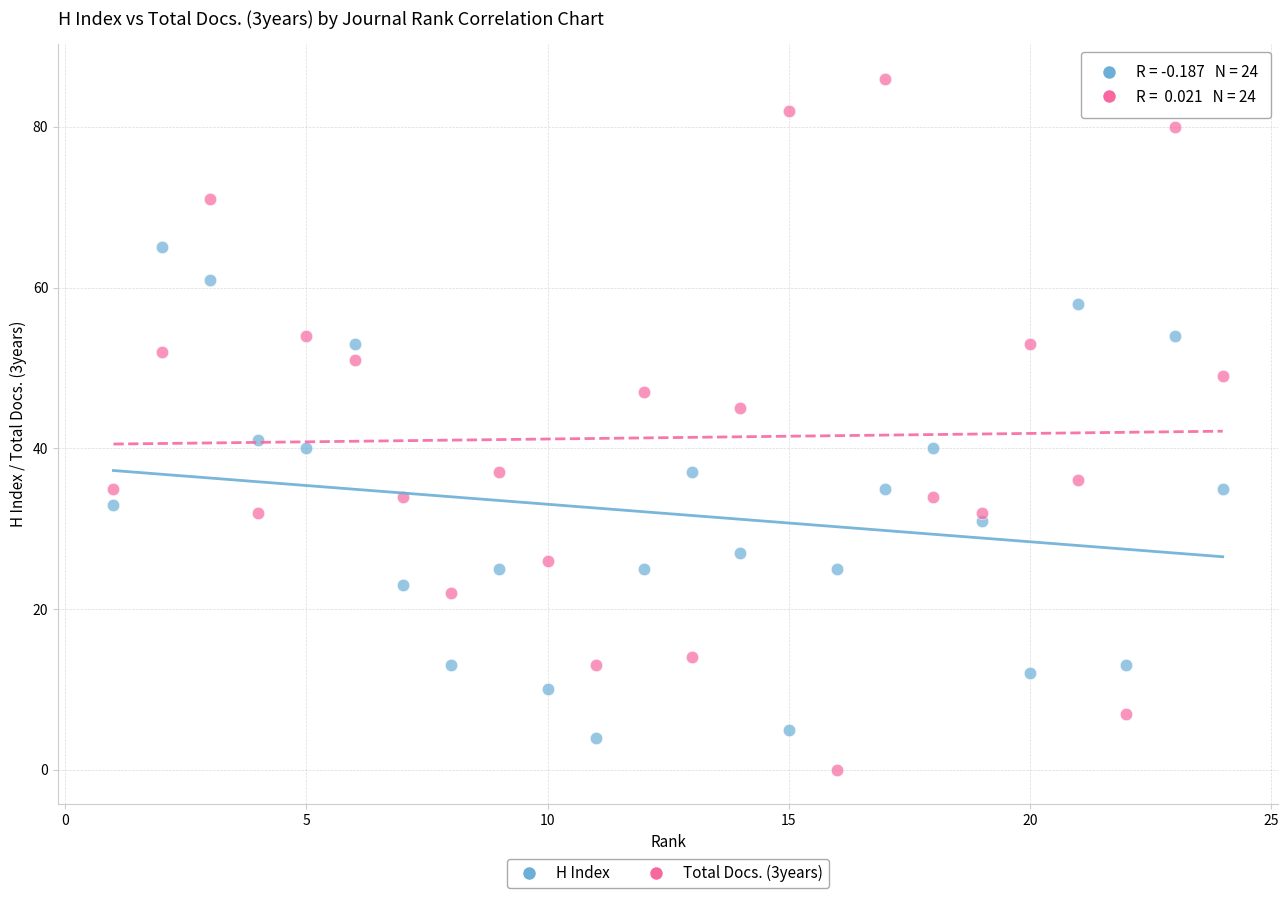

Which series reaches the minimum Y coordinate?

Total Docs. (3years)